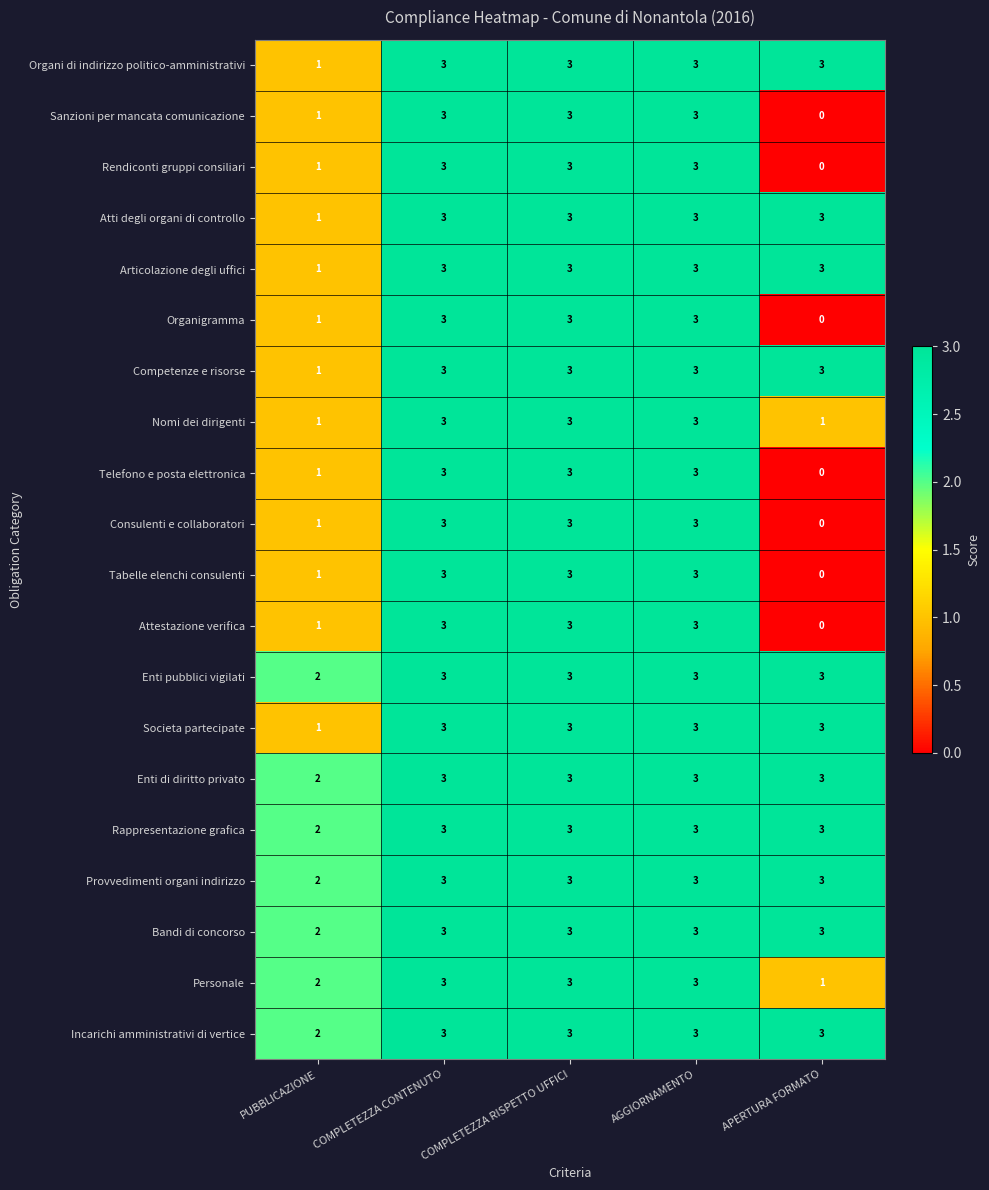

What is the greatest value displayed?

3